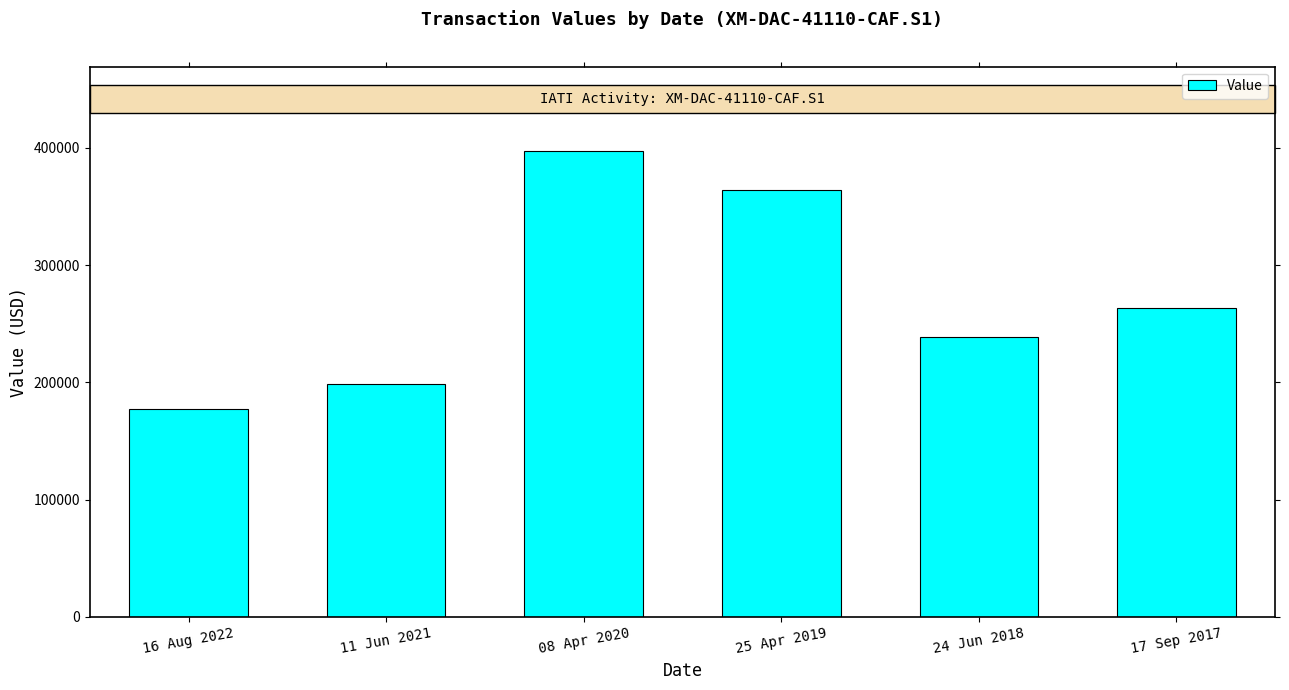

How many bars are there in total?

6